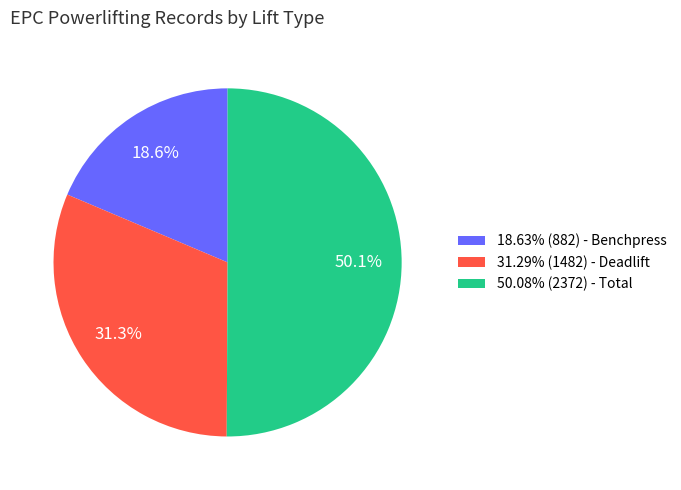

How many slices are in this pie chart?

3